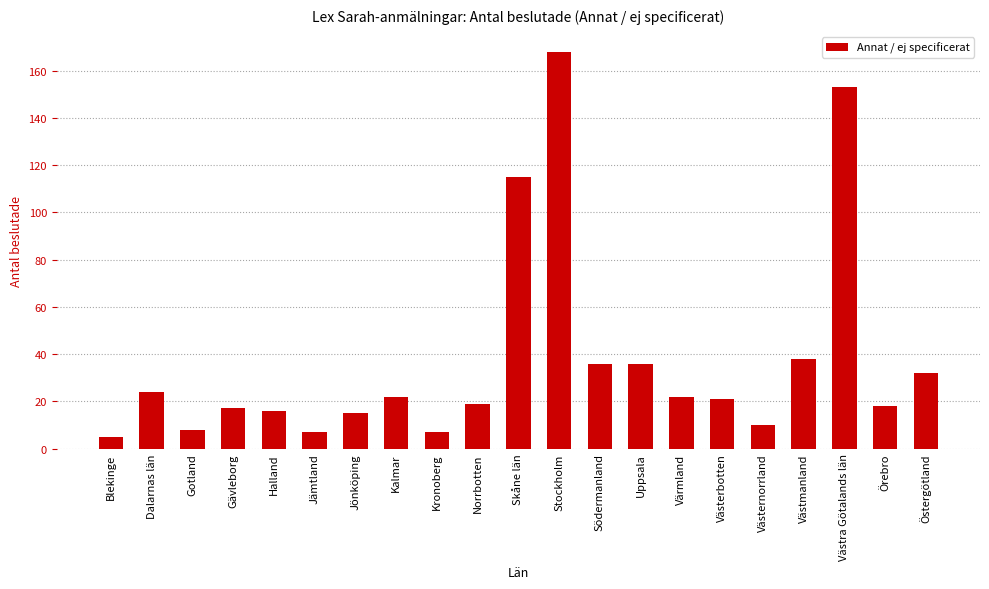

At which category does the chart reach its minimum across all series?

Blekinge